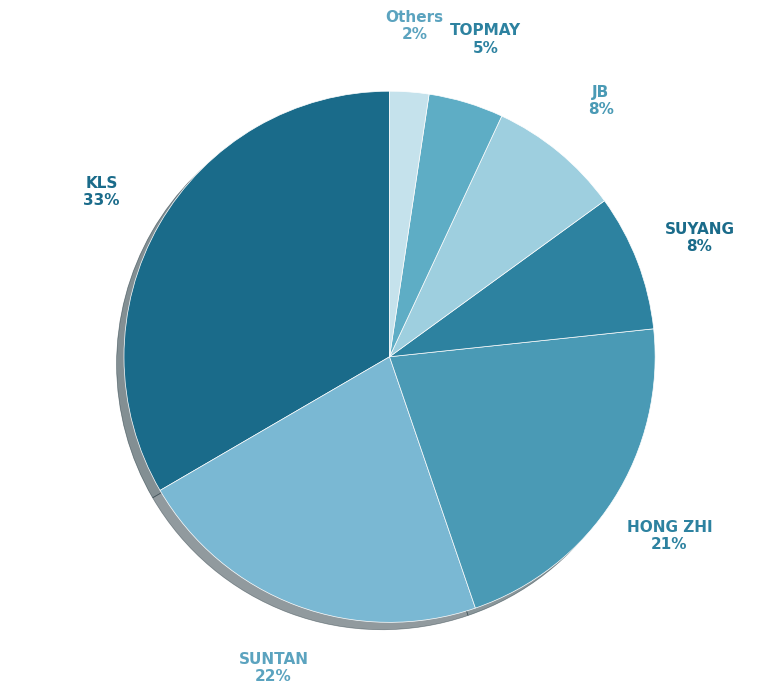

Which category has the smallest portion of the pie?

Others